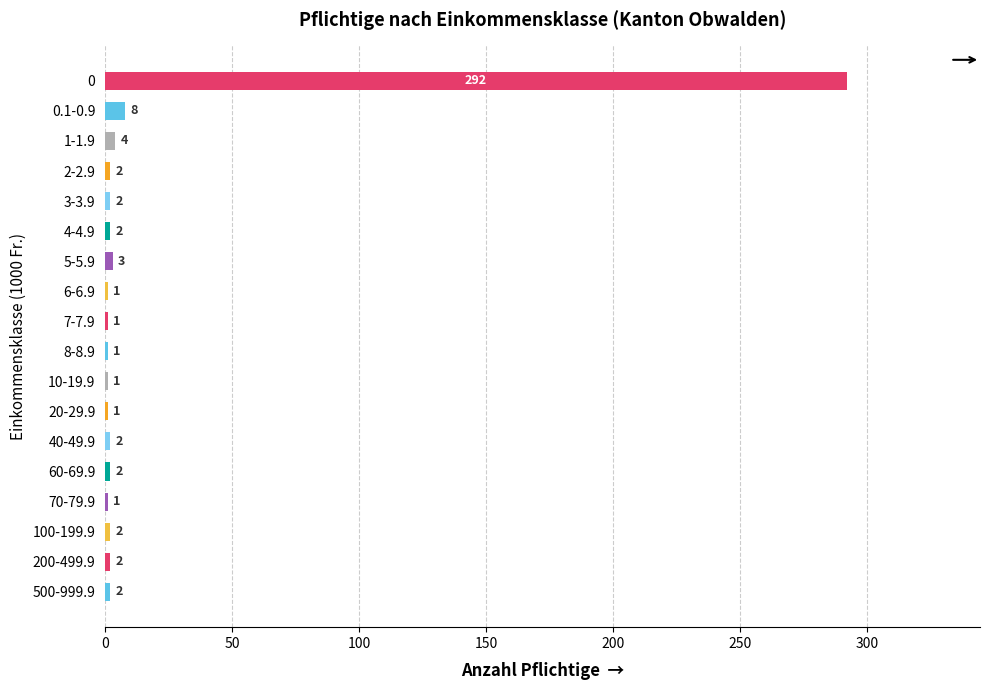

Reading top to bottom, transcribe all the data shown in this chart.

0=292	0.1-0.9=8	1-1.9=4	2-2.9=2	3-3.9=2	4-4.9=2	5-5.9=3	6-6.9=1	7-7.9=1	8-8.9=1	10-19.9=1	20-29.9=1	40-49.9=2	60-69.9=2	70-79.9=1	100-199.9=2	200-499.9=2	500-999.9=2